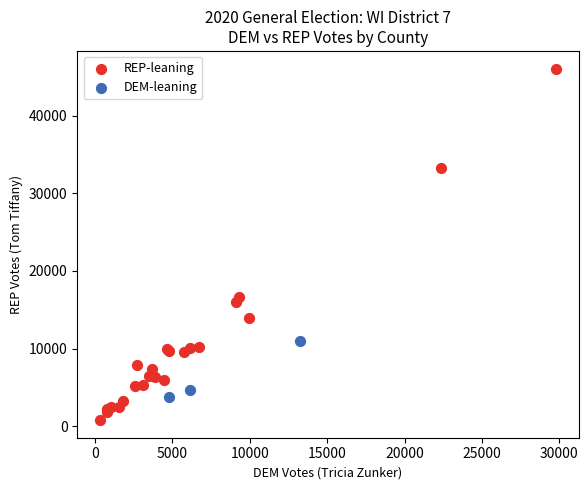

What are all the series names shown in the legend?

REP-leaning, DEM-leaning